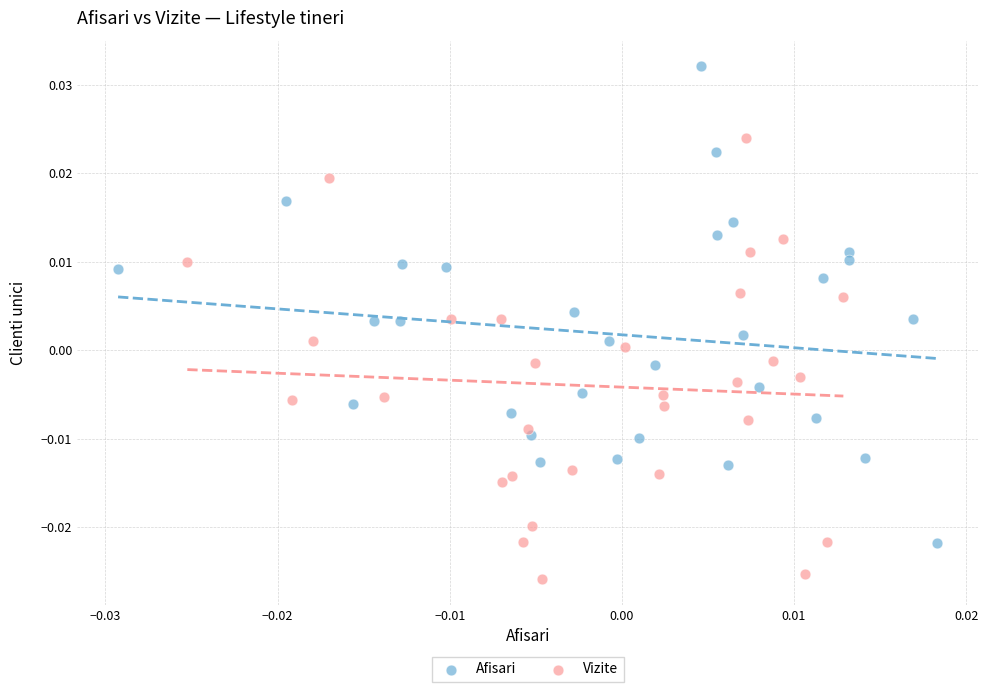

Which series reaches the minimum Y coordinate?

Vizite